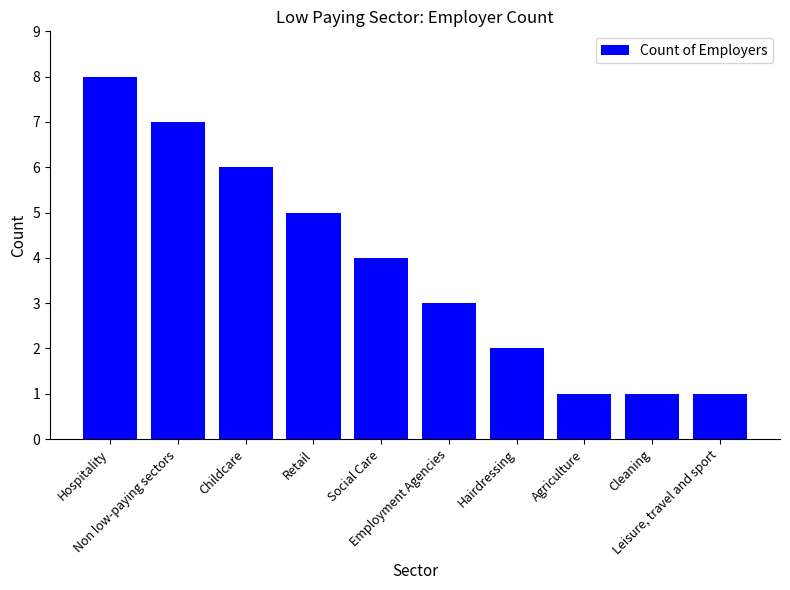

Are the bars horizontal?

No